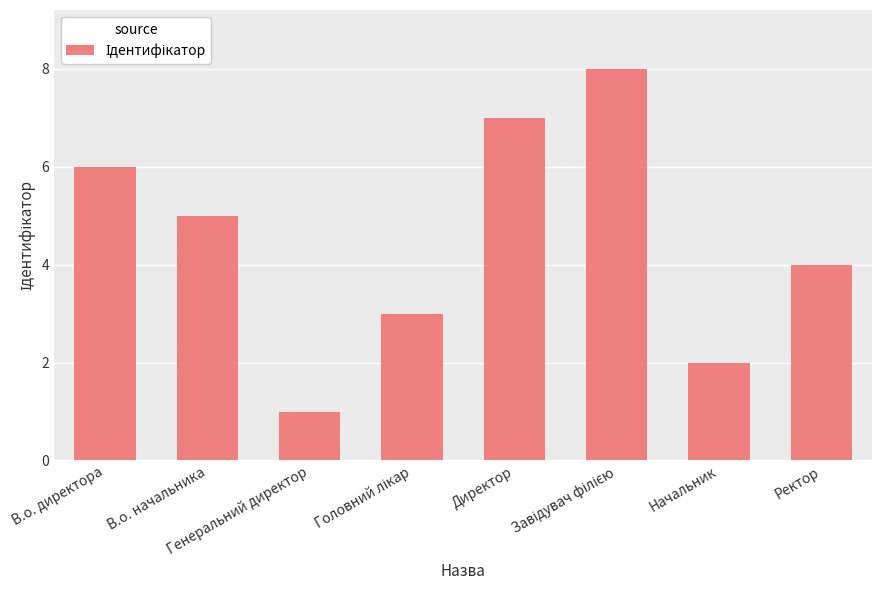

The value at В.о. директора is 9. True or false?

False